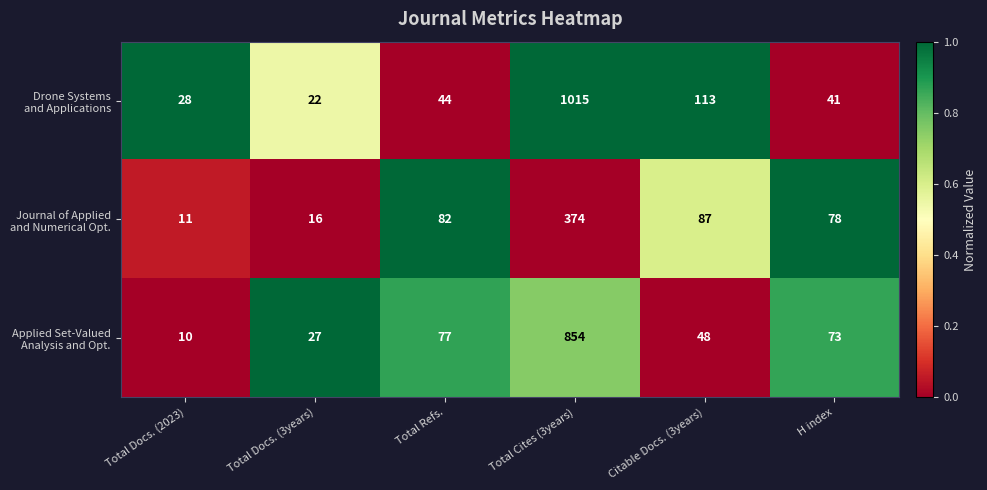

Which label corresponds to the smallest value in the chart?

Total Docs. (2023)